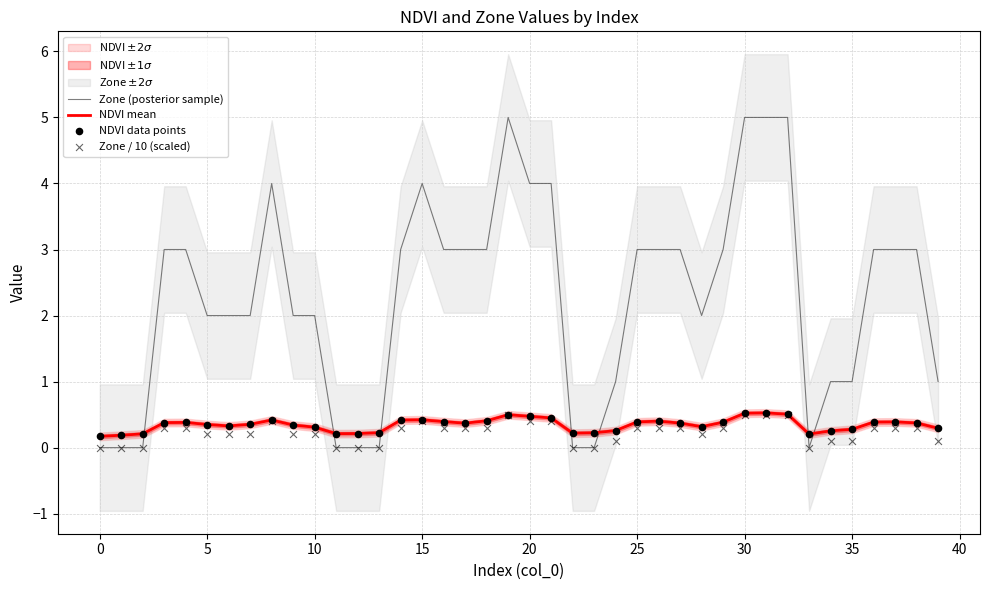

Which series contains the highest Y value?

Zone (posterior sample)